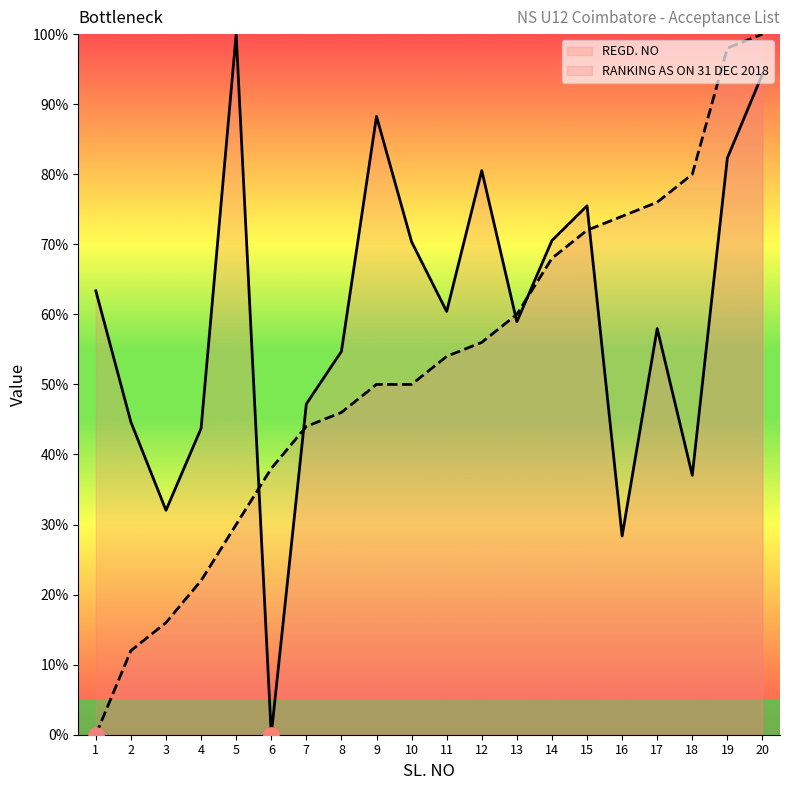

Which series contains the lowest Y value?

REGD. NO